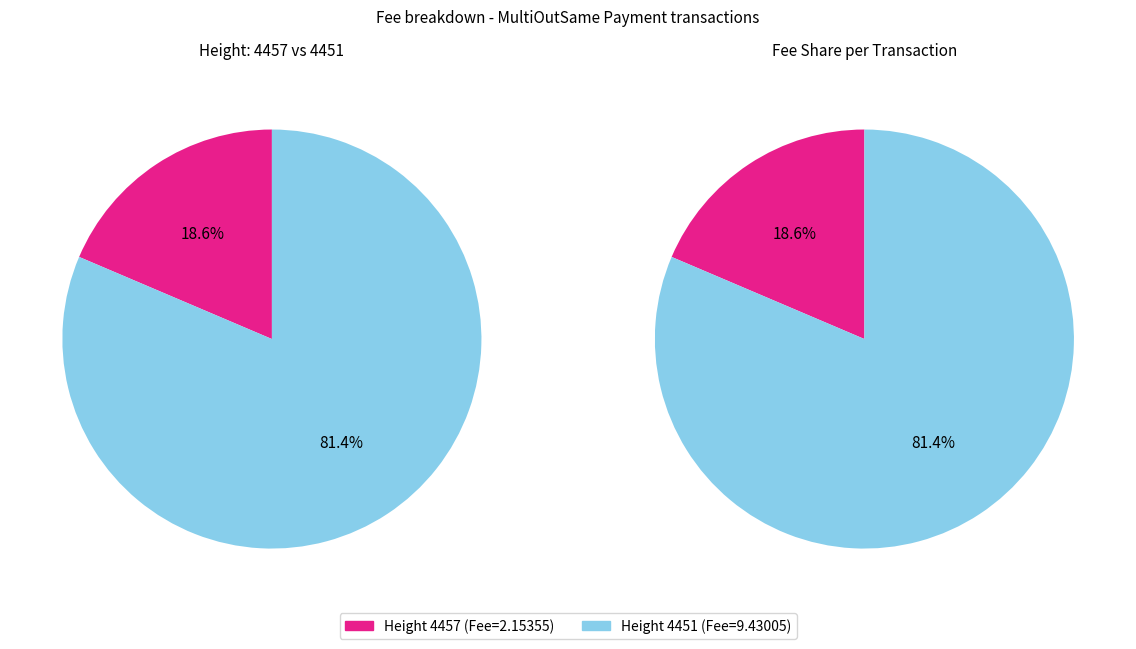

Approximately how many times larger is the value at 4457 compared to 4451?

0.2